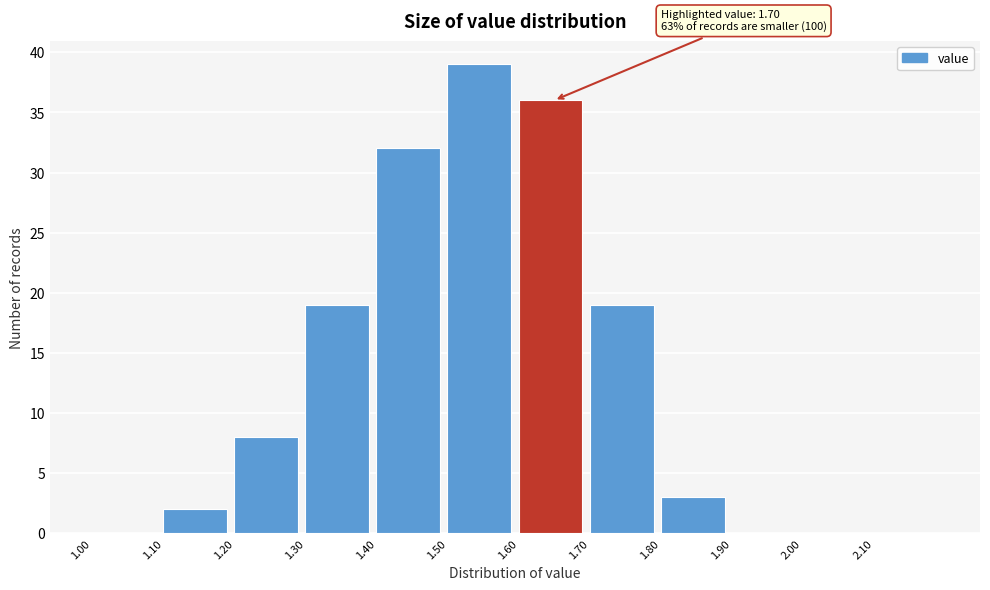

Over which range of the x-axis is the bar tallest?

1.5 to 1.6